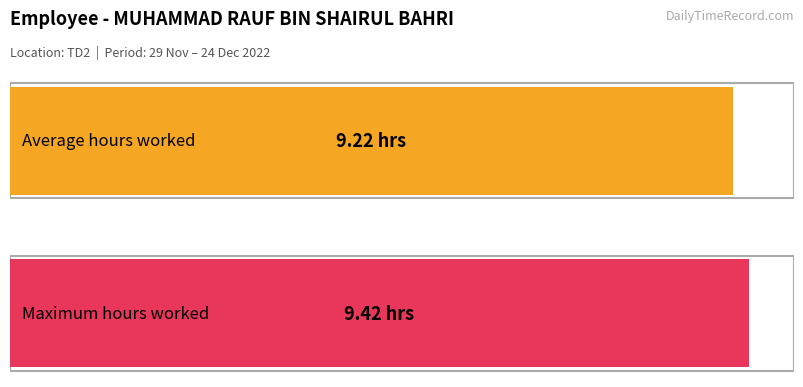

What is the greatest value displayed?

9.4